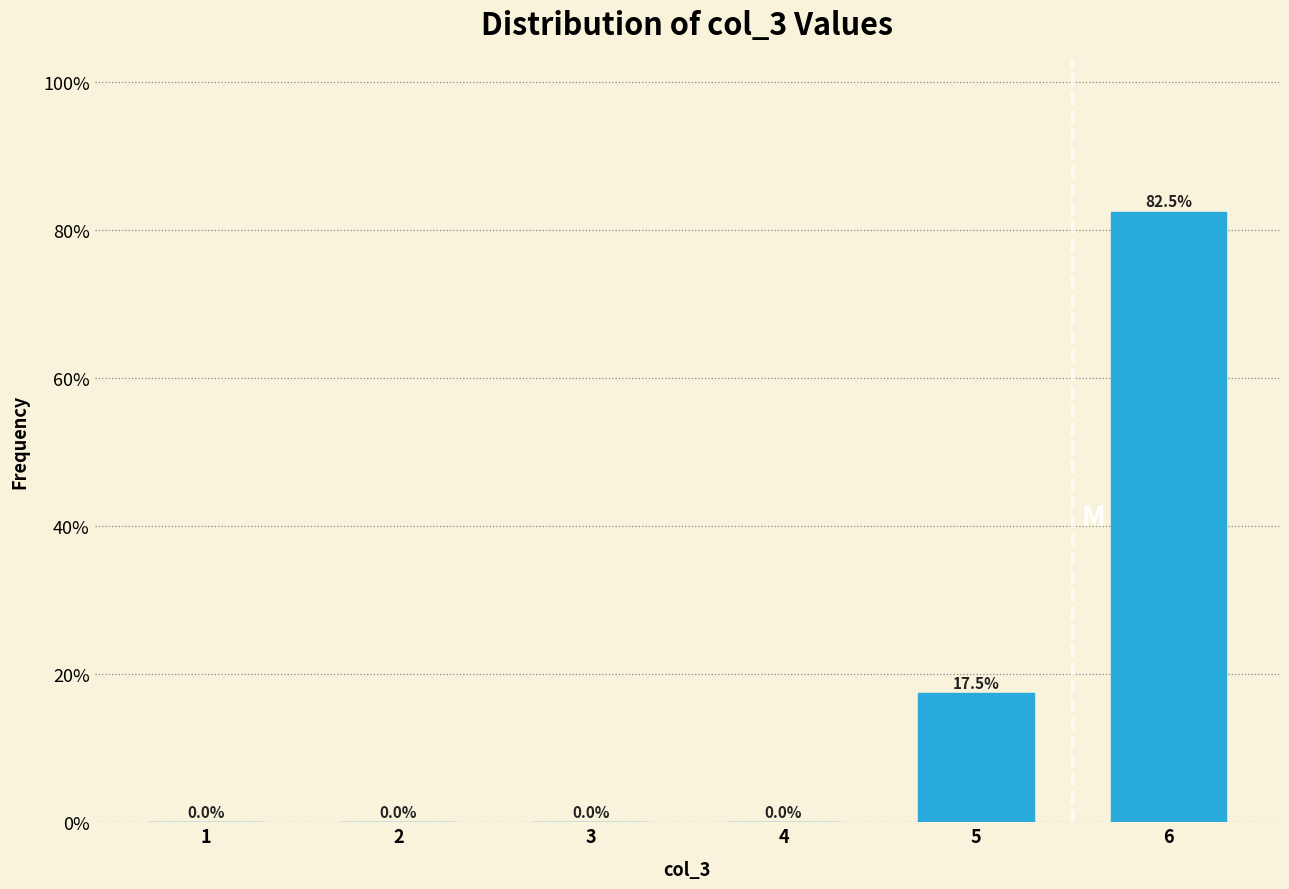

Reading left to right, what are all the values shown in this chart?

1=0.0	2=0.0	3=0.0	4=0.0	5=17.5	6=82.5